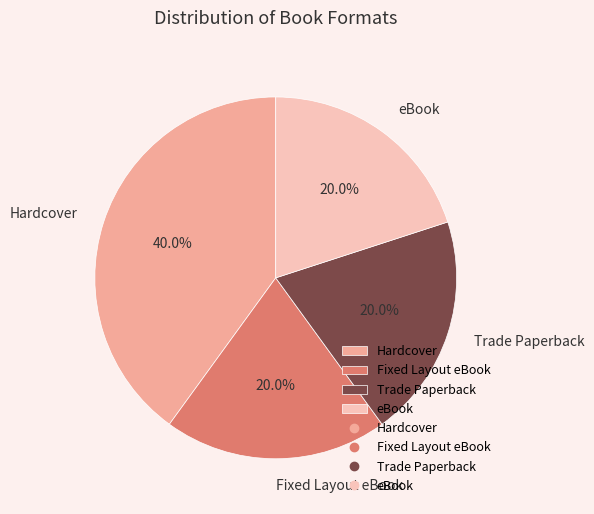

Is the sum of eBook and Fixed Layout eBook greater than half?

No